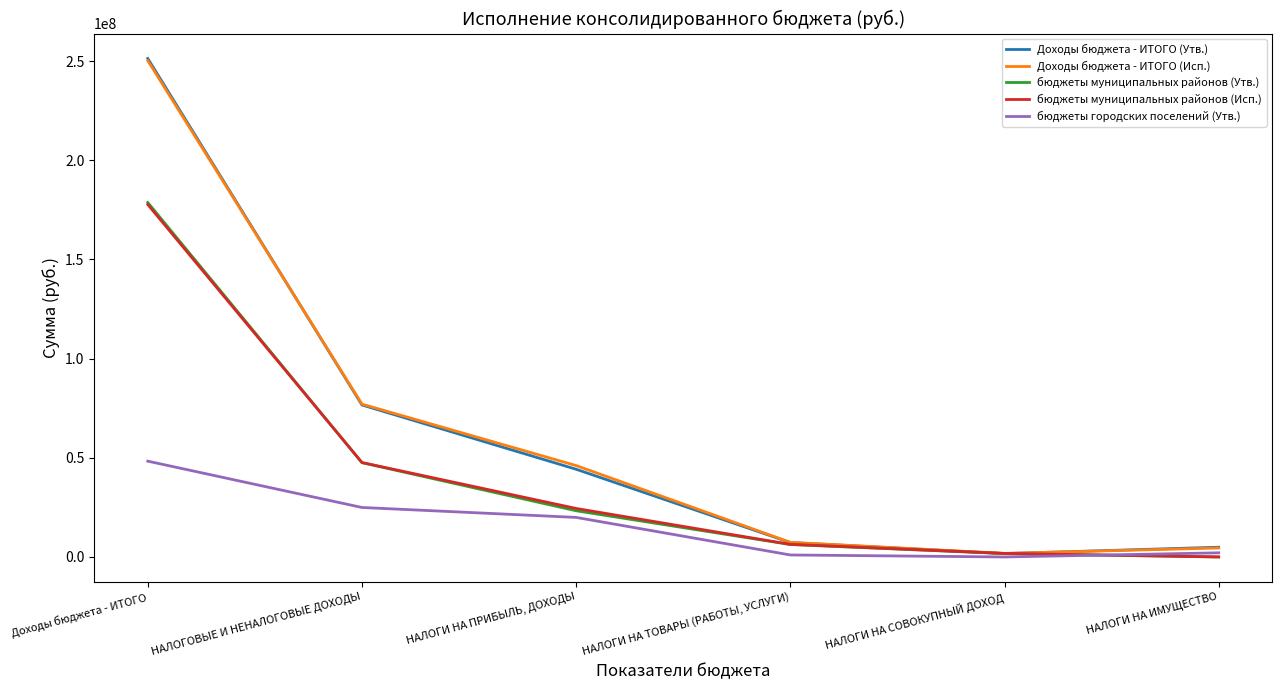

True or false: бюджеты муниципальных районов (Исп.) has a value of 177699608.4 at Доходы бюджета - ИТОГО.

True